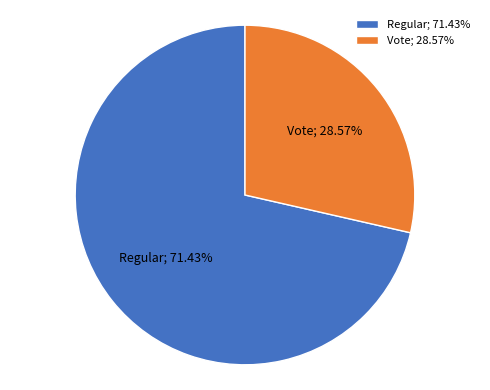

How many segments does this pie chart have?

2